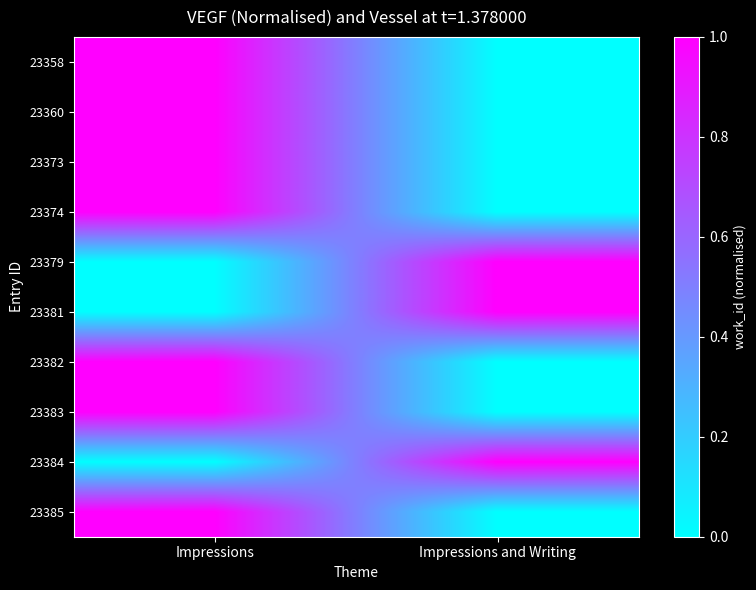

Which has a higher value, Impressions or Impressions and Writing?

Impressions